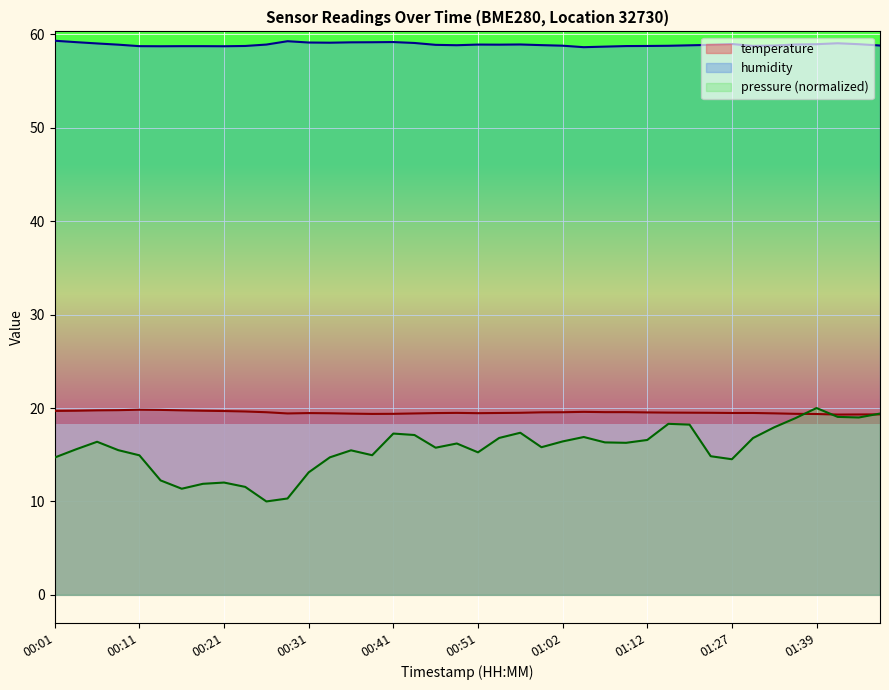

True or false: humidity and temperature intersect in this chart.

False